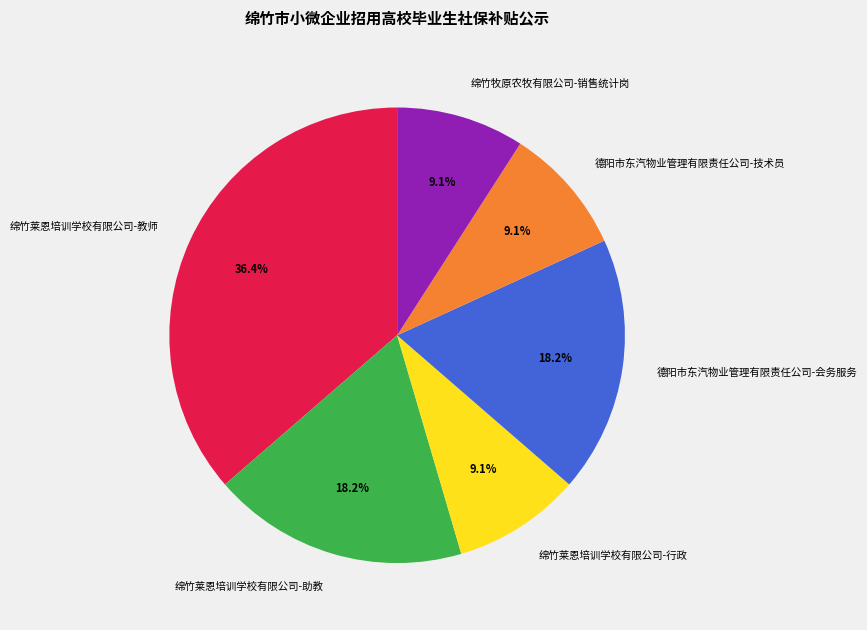

What is the ratio of the value at 绵竹莱恩培训学校有限公司-助教 to the value at 绵竹莱恩培训学校有限公司-行政?

2.0